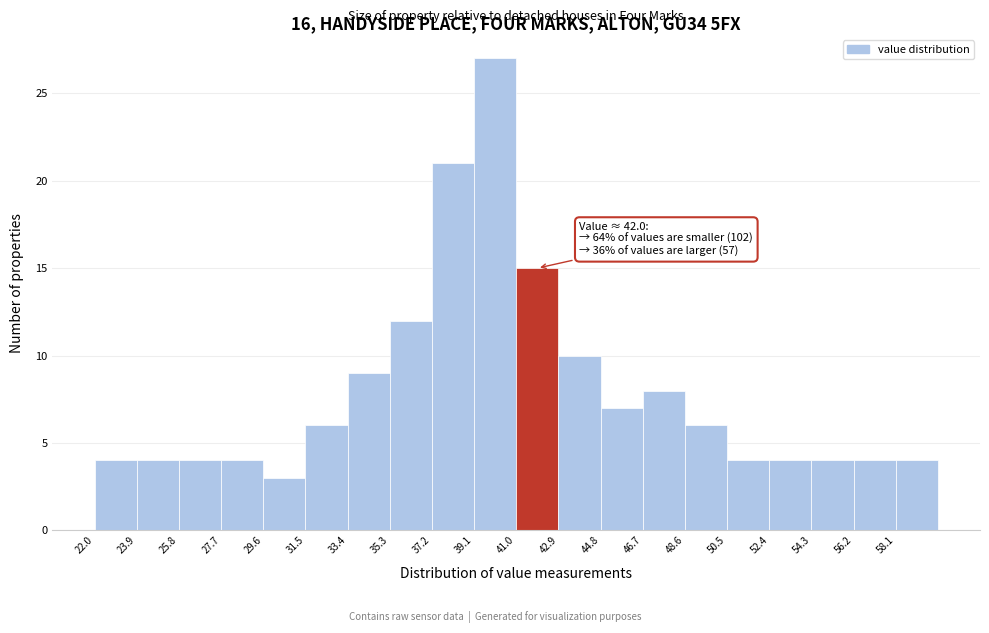

Which range on the x-axis has the tallest bar?

39.1 to 41.0